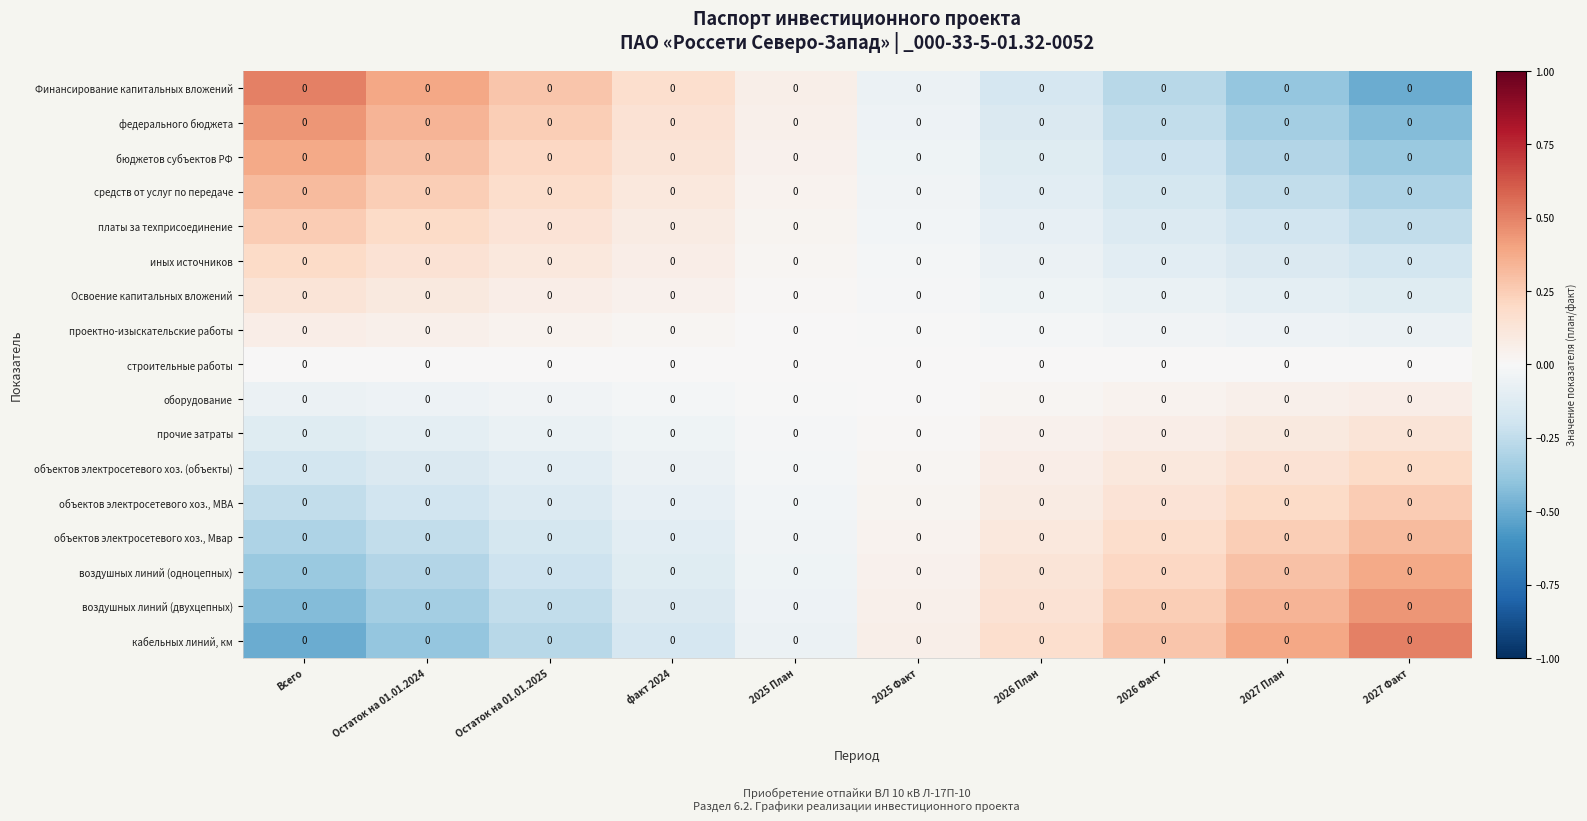

At which category is the sum across all series the highest?

Всего